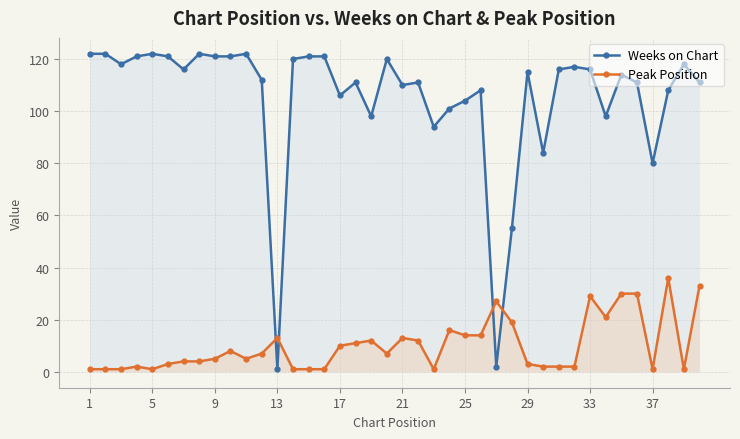

Reading left to right, transcribe all the data shown in this chart.

Weeks on Chart: 122	122	118	121	122	121	116	122	121	121	122	112	1	120	121	121	106	111	98	120	110	111	94	101	104	108	2	55	115	84	116	117	116	98	114	111	80	108	118	111
Peak Position: 1	1	1	2	1	3	4	4	5	8	5	7	13	1	1	1	10	11	12	7	13	12	1	16	14	14	27	19	3	2	2	2	29	21	30	30	1	36	1	33